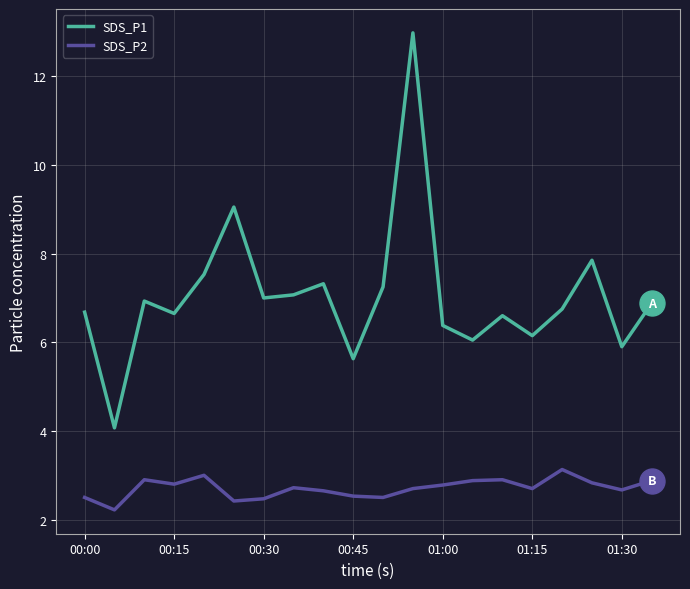

Which series has the largest range (max minus min)?

SDS_P1